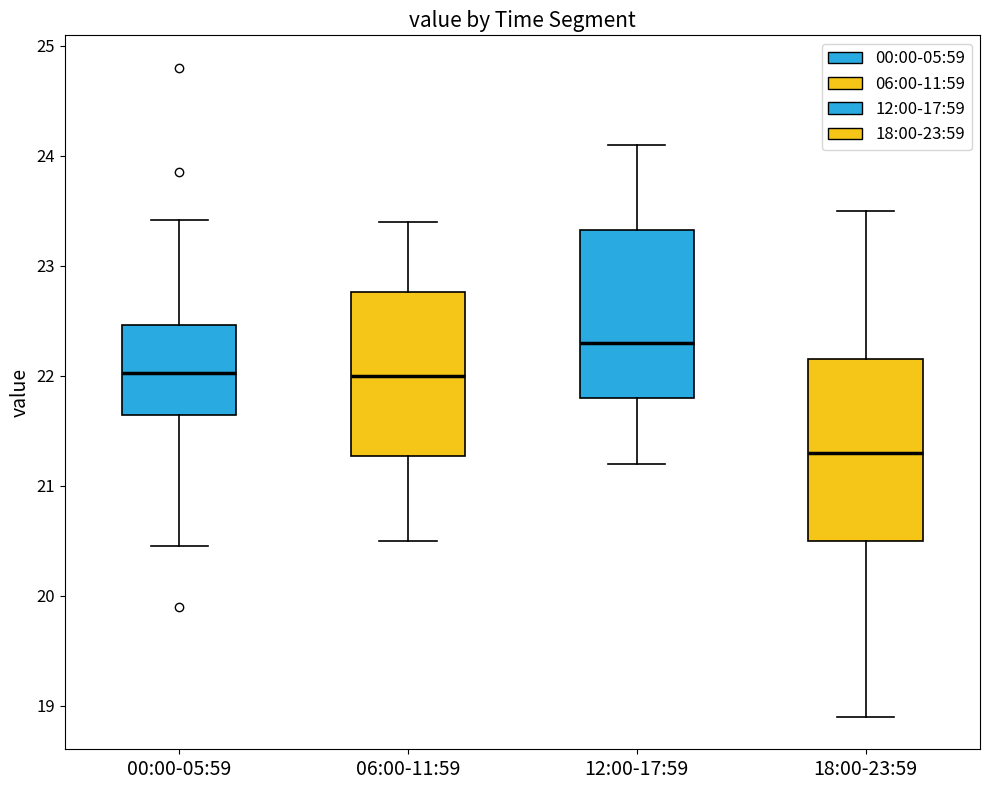

Comparing the boxes themselves (not the whiskers), which one is the tallest?

18:00-23:59